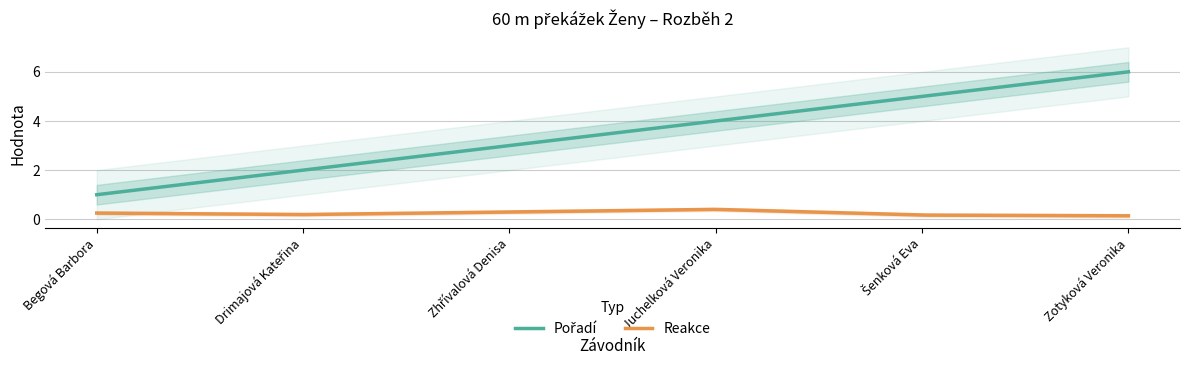

Rank the series by their average value, from highest to lowest.

Pořadí, Reakce